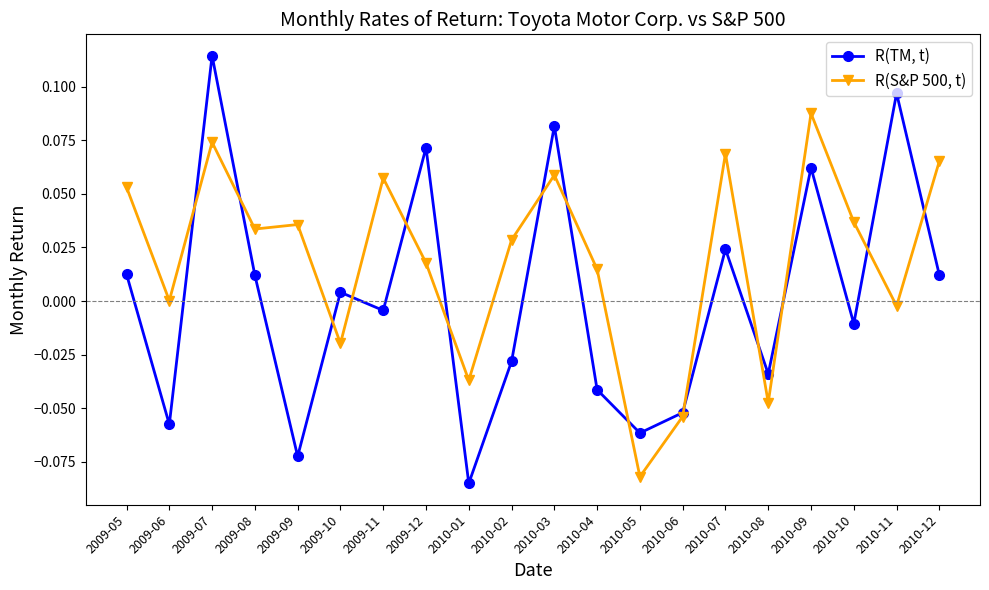

True or false: R(S&P 500, t) and R(TM, t) intersect in this chart.

True